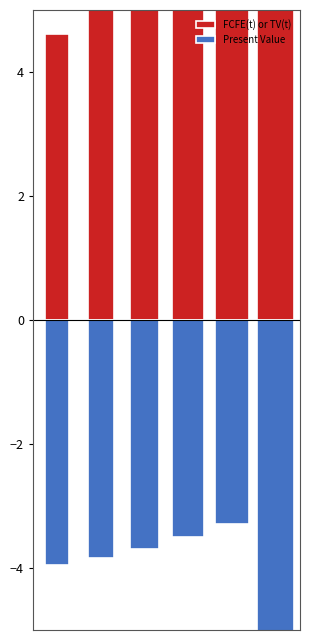

The value of Present Value at 4 is -3.3. True or false?

True